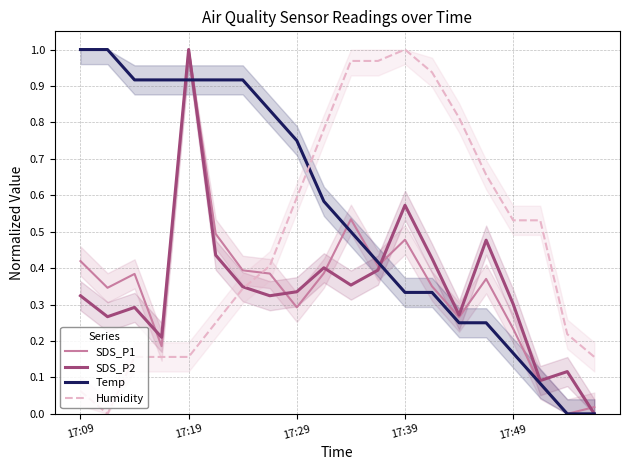

At which label does SDS_P2 reach its peak?

17:19